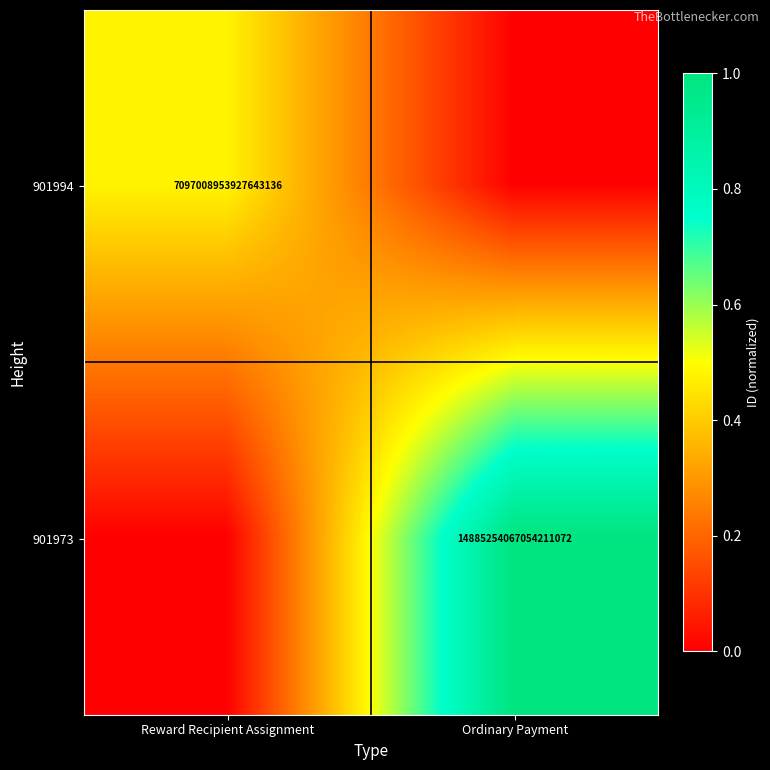

The value of 901994 at Reward Recipient Assignment is 7097008953927643136. True or false?

True